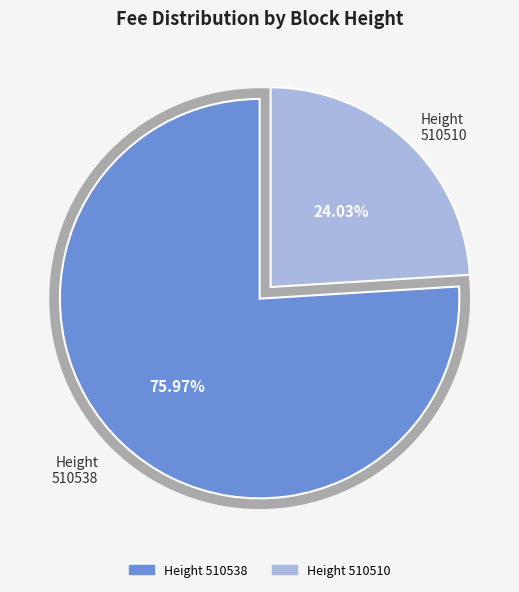

Which slice is the largest?

510538